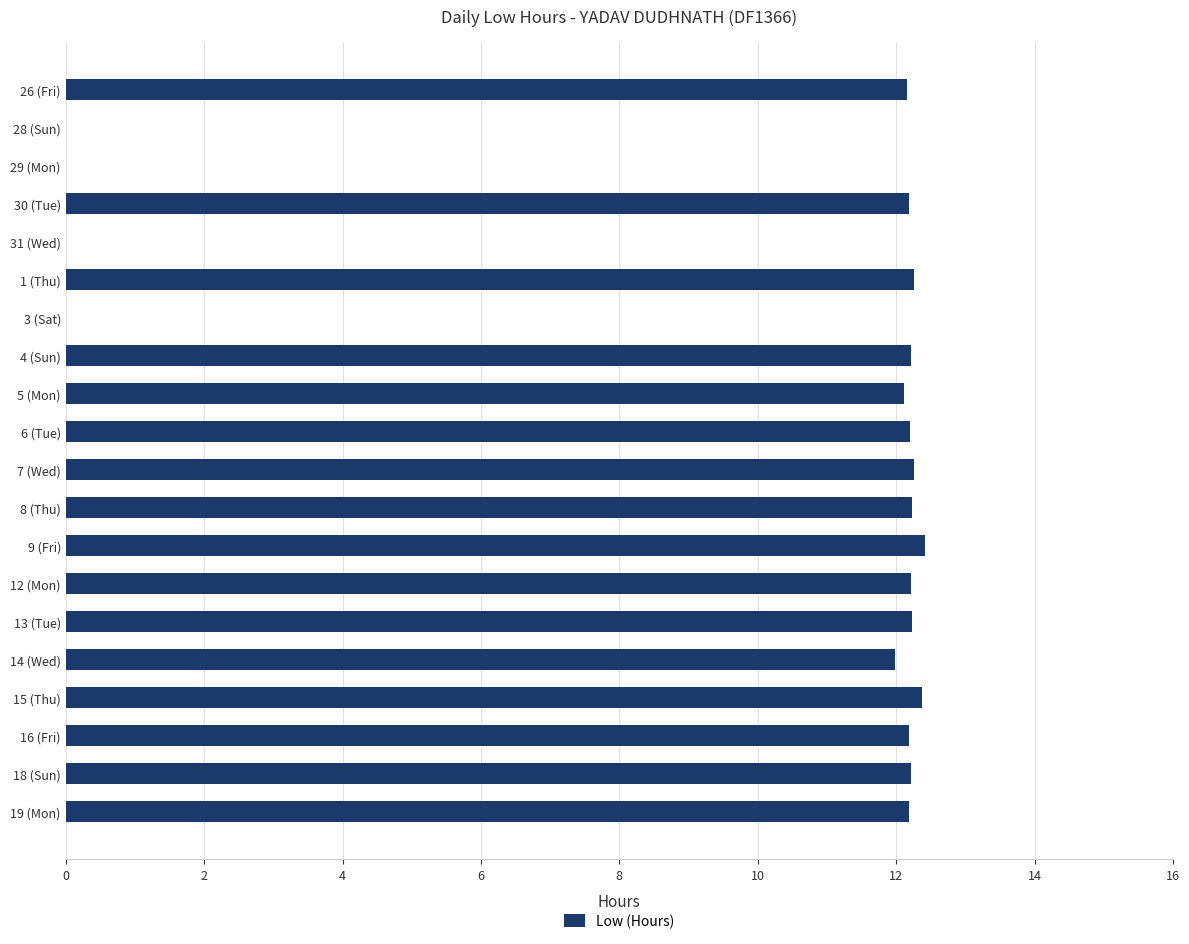

What is the greatest value displayed?

12.4